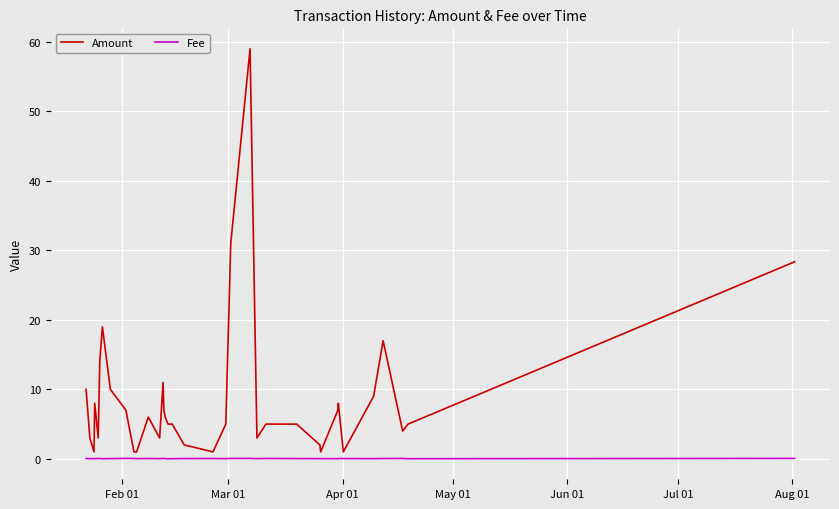

What is the difference between the maximum and minimum values in the Fee series?

0.1